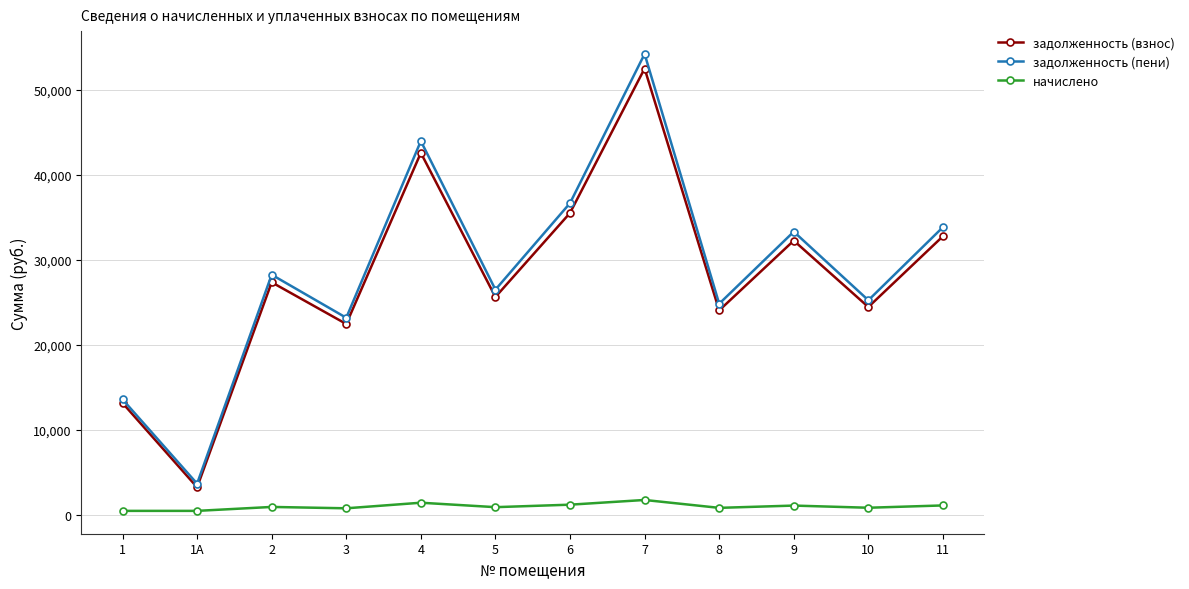

Which series has the widest spread of values?

задолженность (пени)